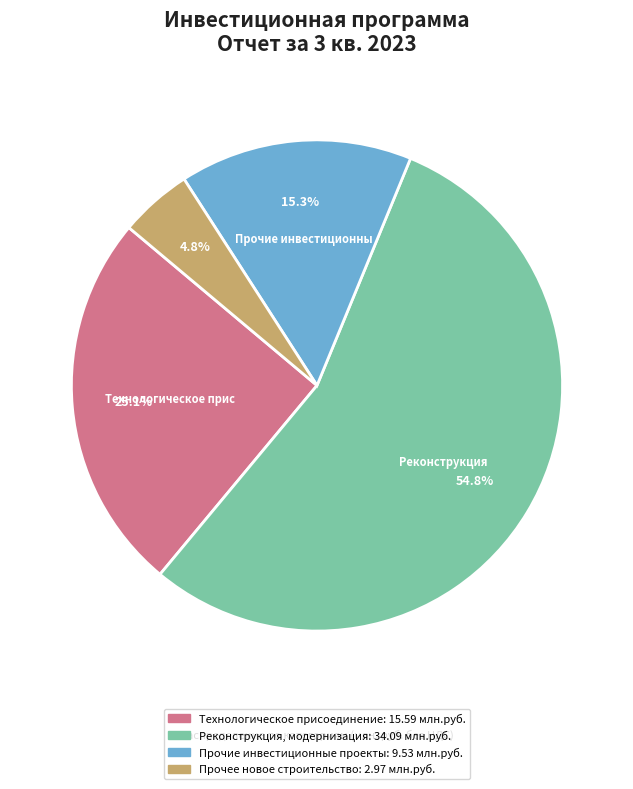

To the nearest percent, what is the difference between the largest and smallest slice percentages?

50%